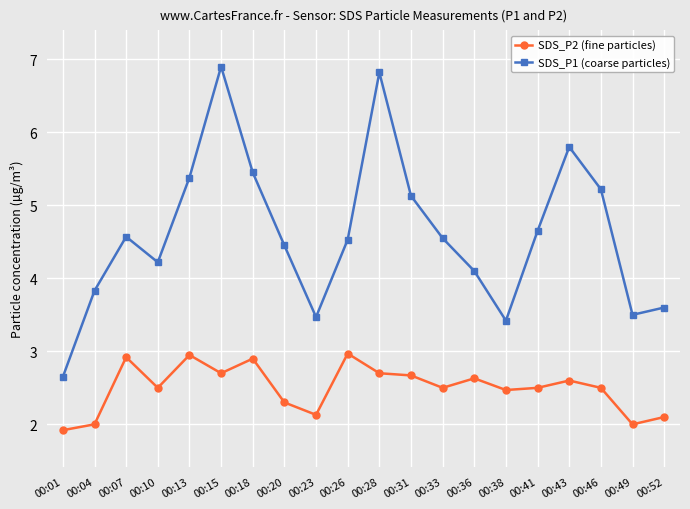

True or false: SDS_P2 (fine particles) and SDS_P1 (coarse particles) cross at least once.

False